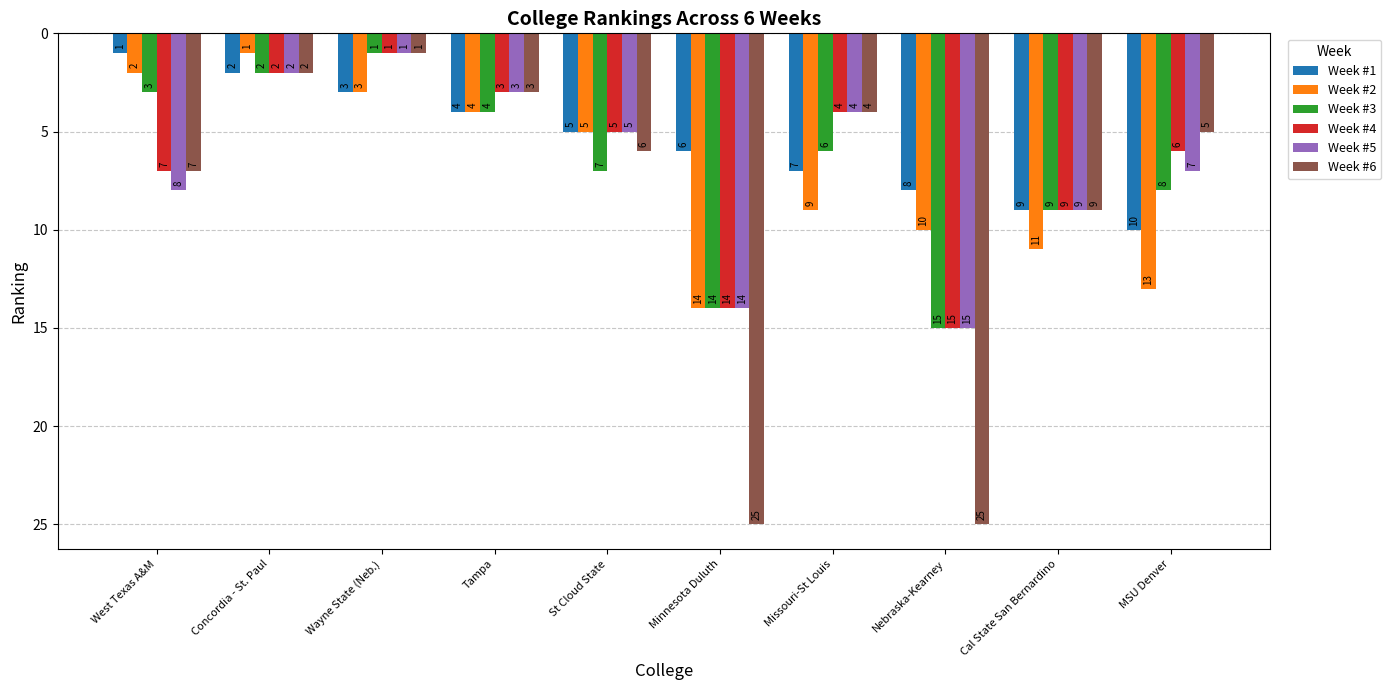

At MSU Denver, list the series in order from largest to smallest.

Week #2, Week #1, Week #3, Week #5, Week #4, Week #6